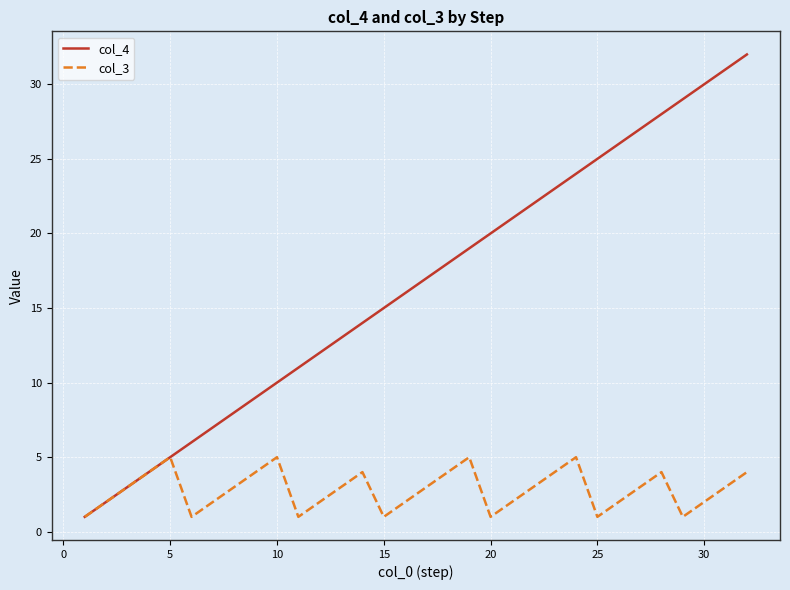

Rank the series by their maximum value, from lowest to highest.

col_3, col_4